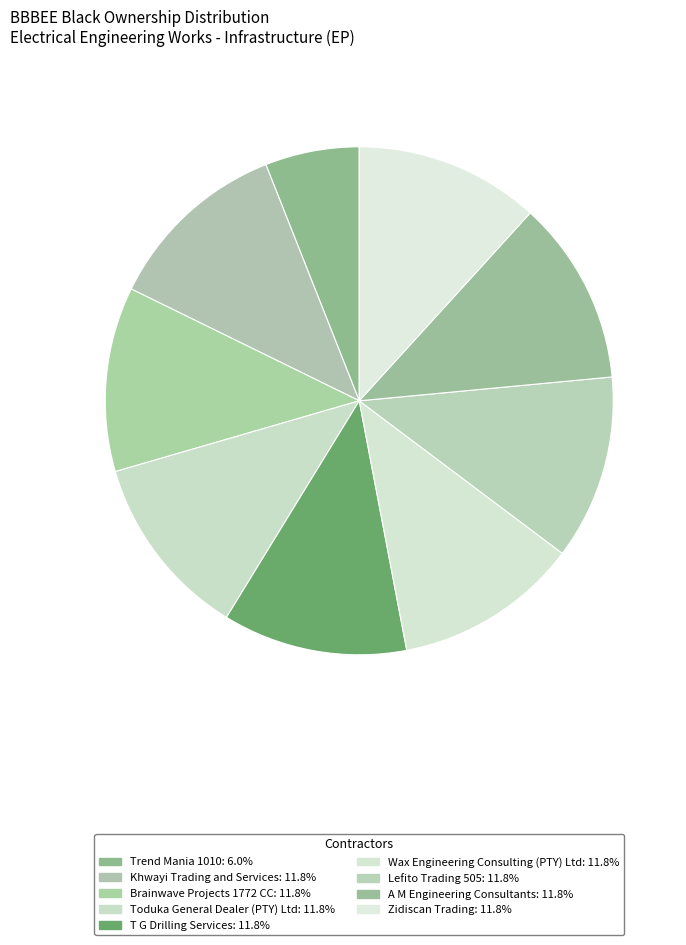

To the nearest percent, what portion does Lefito Trading 505 represent?

12%